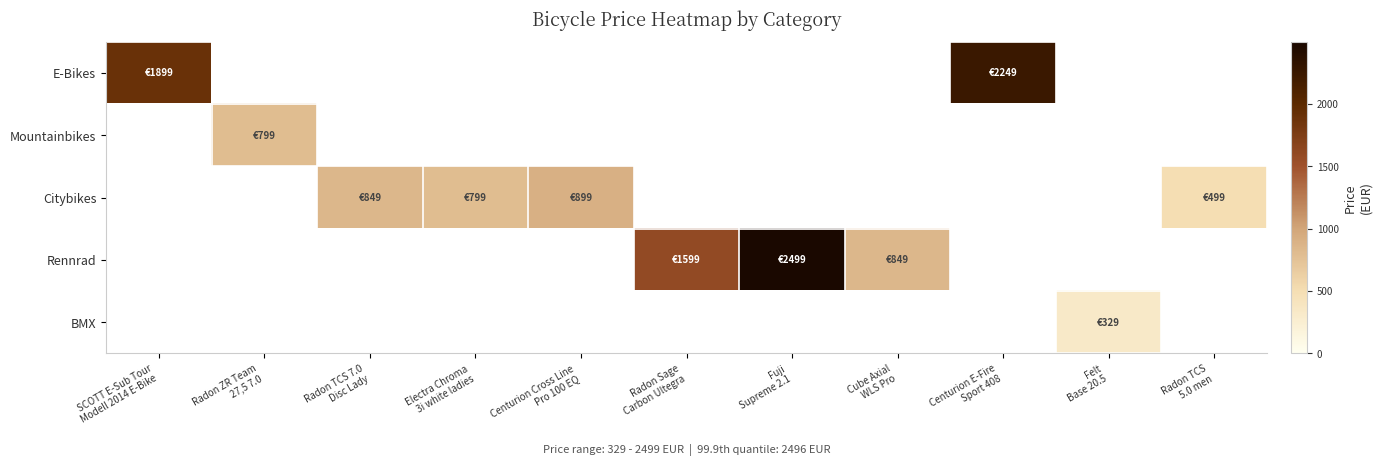

How many data points does each series have?

11